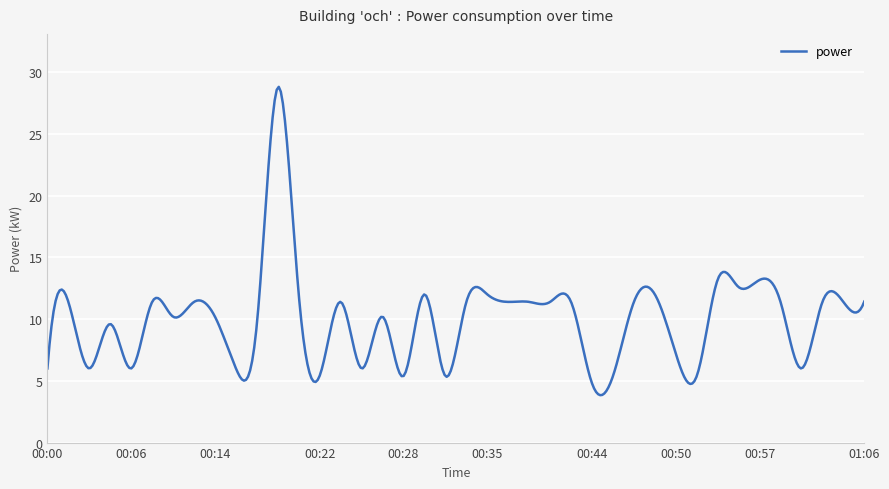

What is the minimum value shown in the chart?

3.8